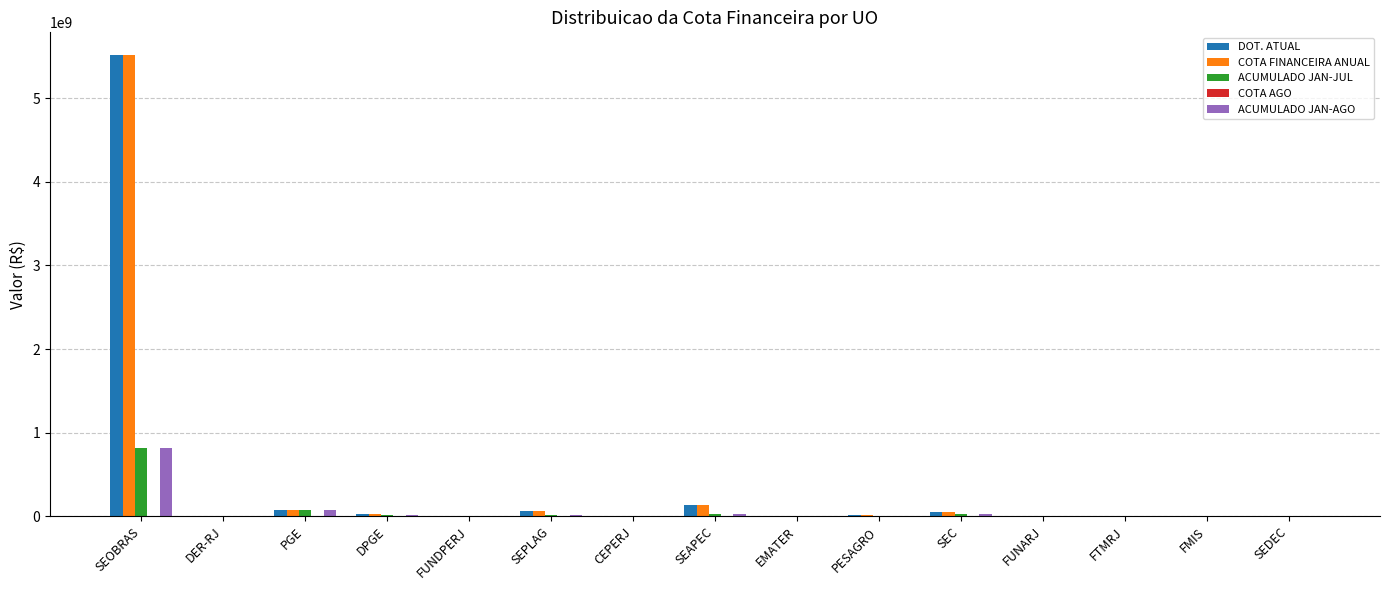

At which category is the sum across all series the highest?

SEOBRAS